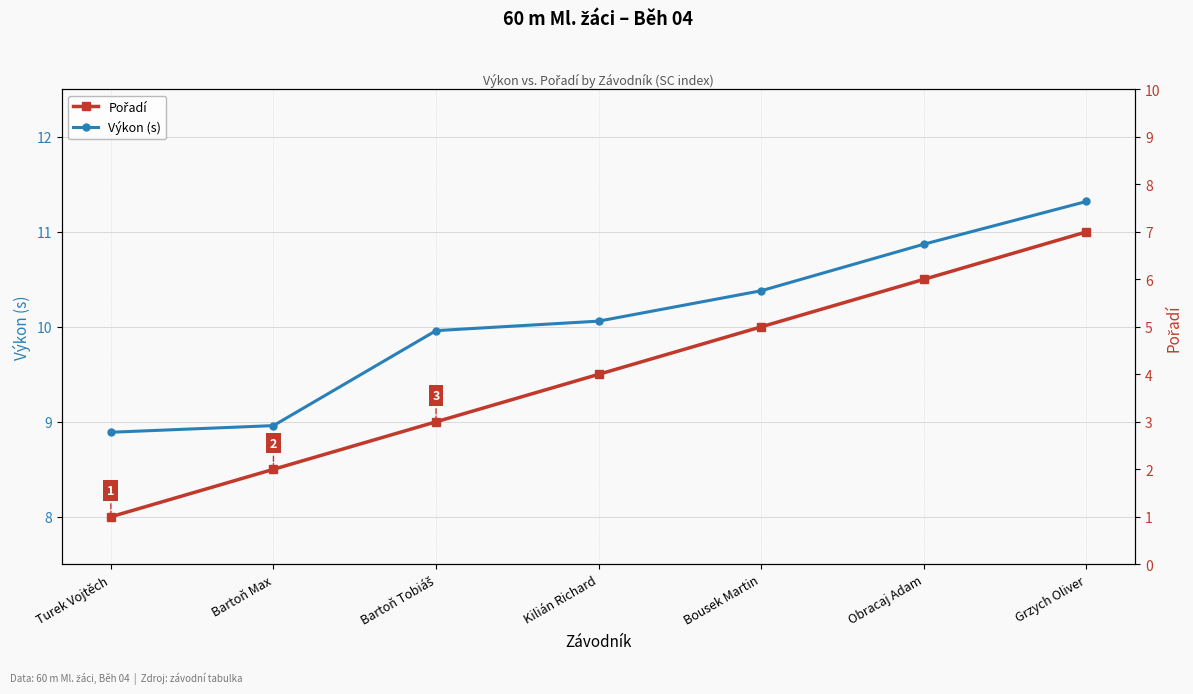

What is the label of the 4th point from the right?

Kilián Richard